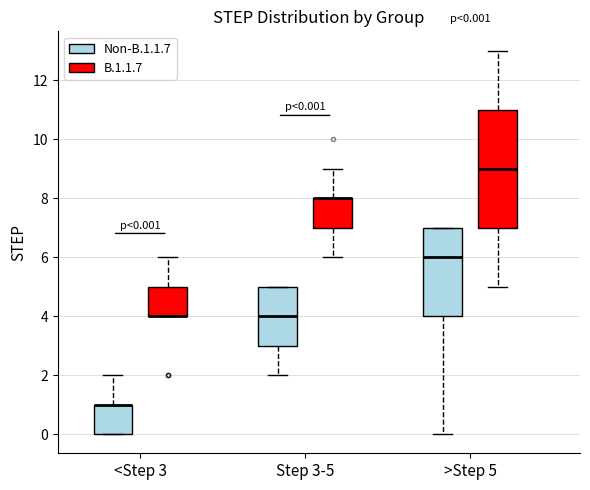

Comparing the boxes themselves (not the whiskers), which one is the tallest?

>Step 5 (B.1.1.7)